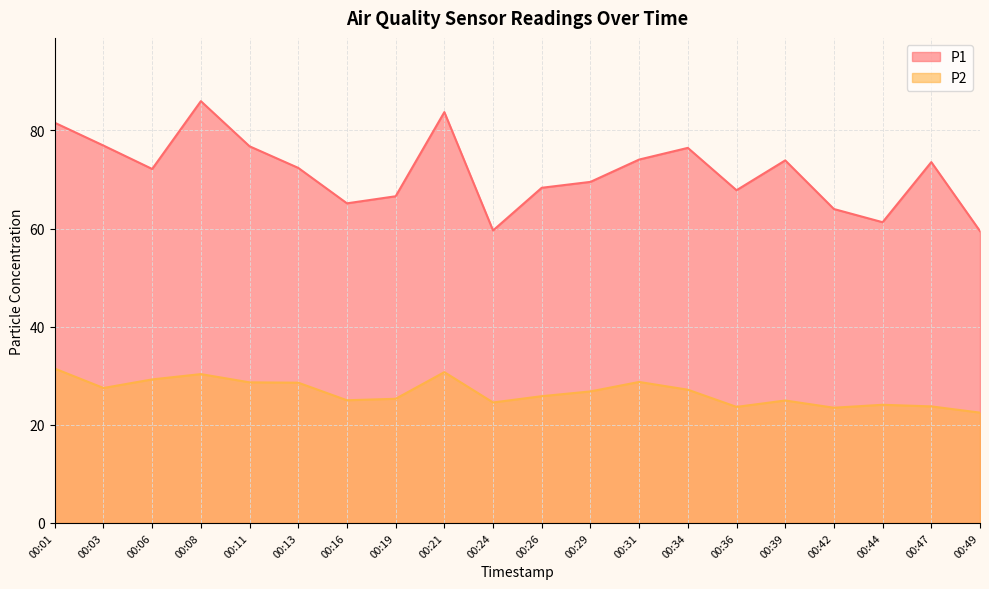

What is the smallest value displayed?

22.5